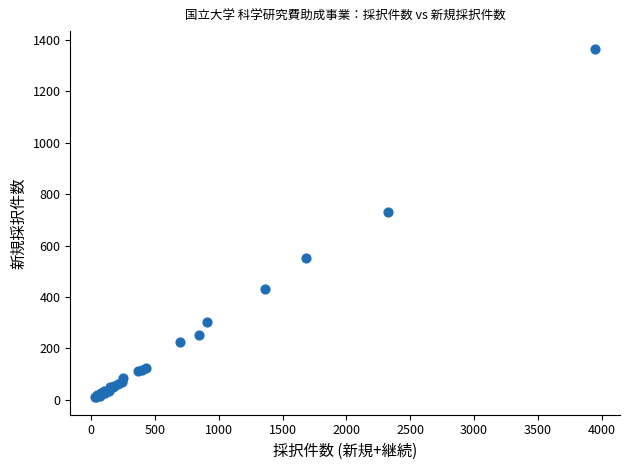

What Y value in the scatter plot is closest to 688?

732